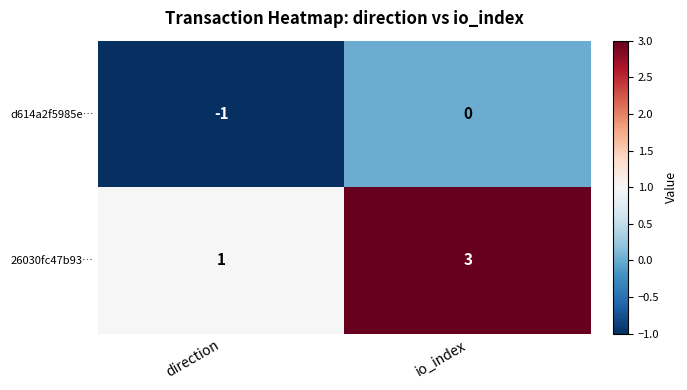

Between direction and io_index, which series saw the biggest shift?

26030fc47b93…